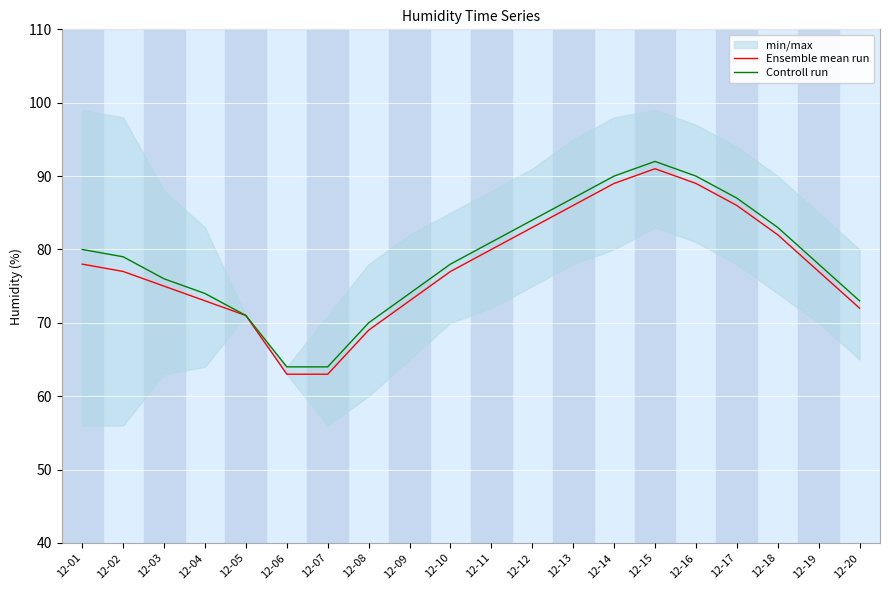

True or false: Controll run has more than 1 points higher than both neighbors.

False